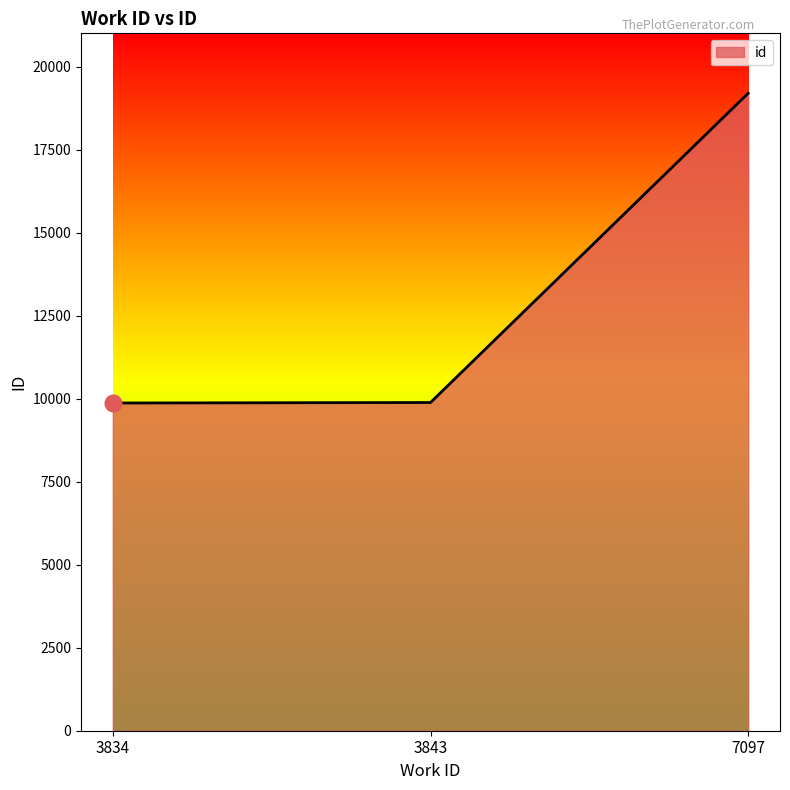

What is the difference between the maximum and minimum values?

9329